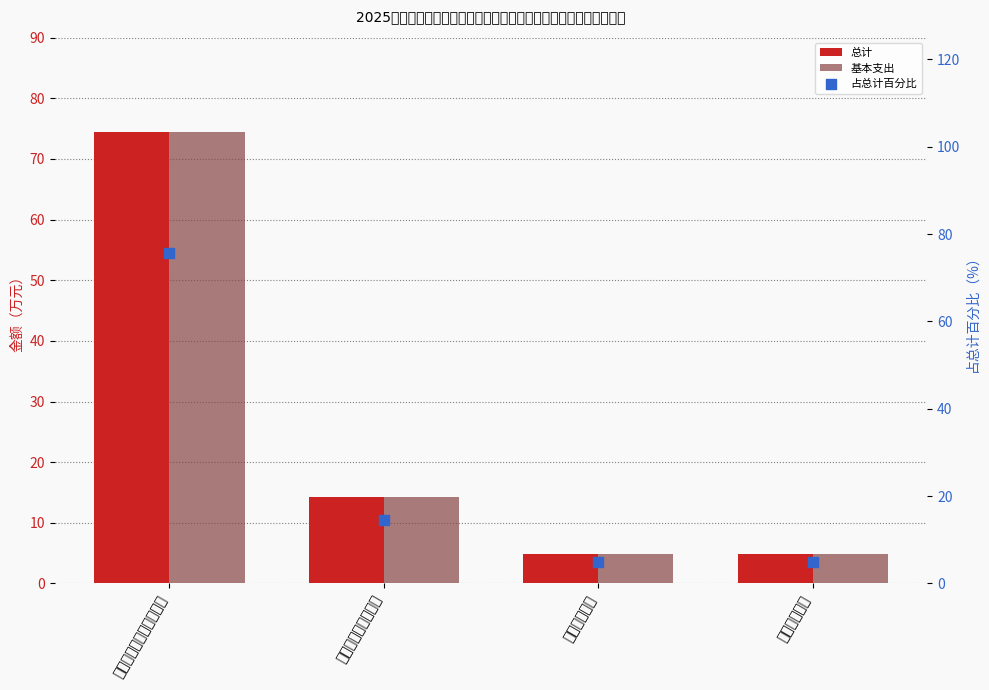

Is the value of 总计 at 住房保障支出 greater than the value of 基本支出 at 住房保障支出?

No